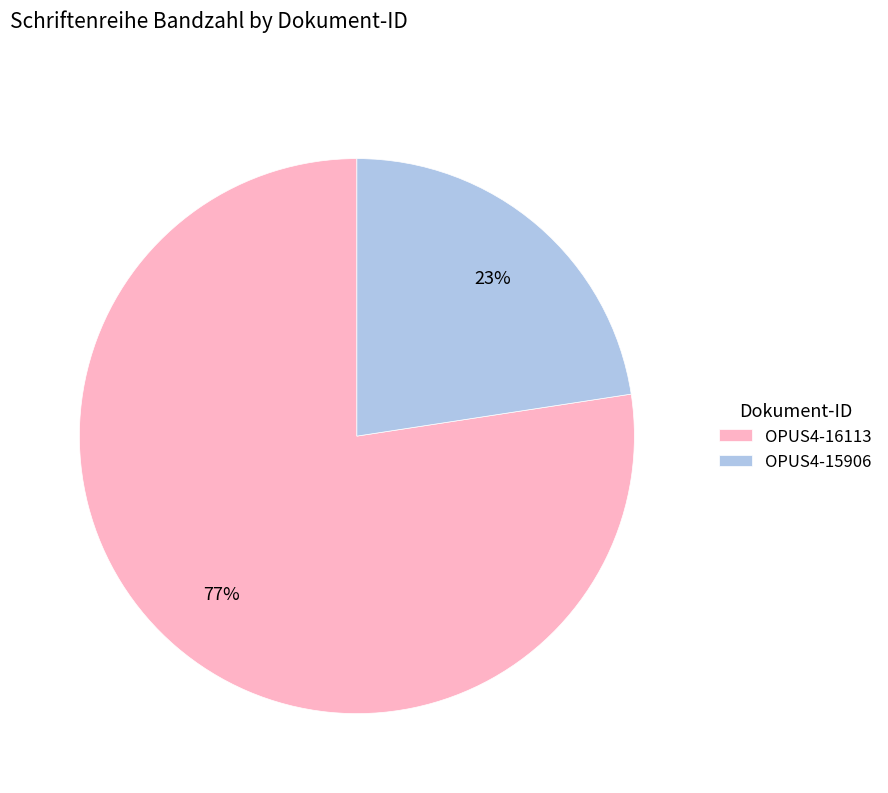

Count the number of slices in the pie.

2